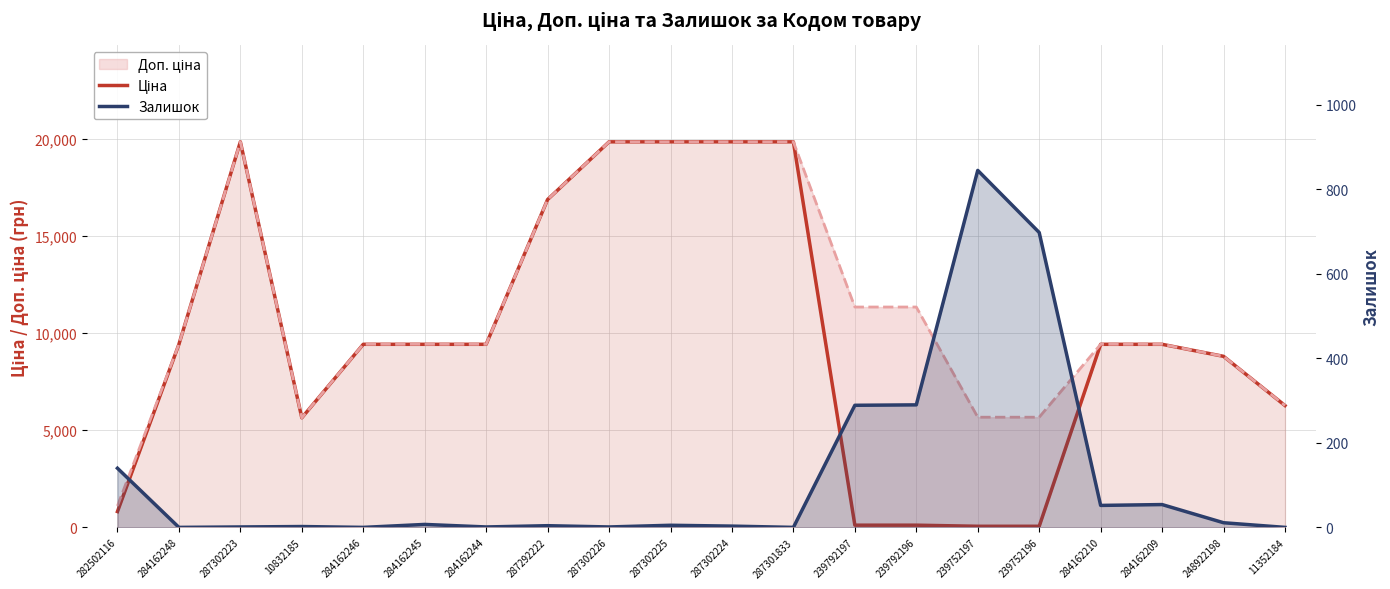

Where does the Ціна series first go above 9416?

284162248